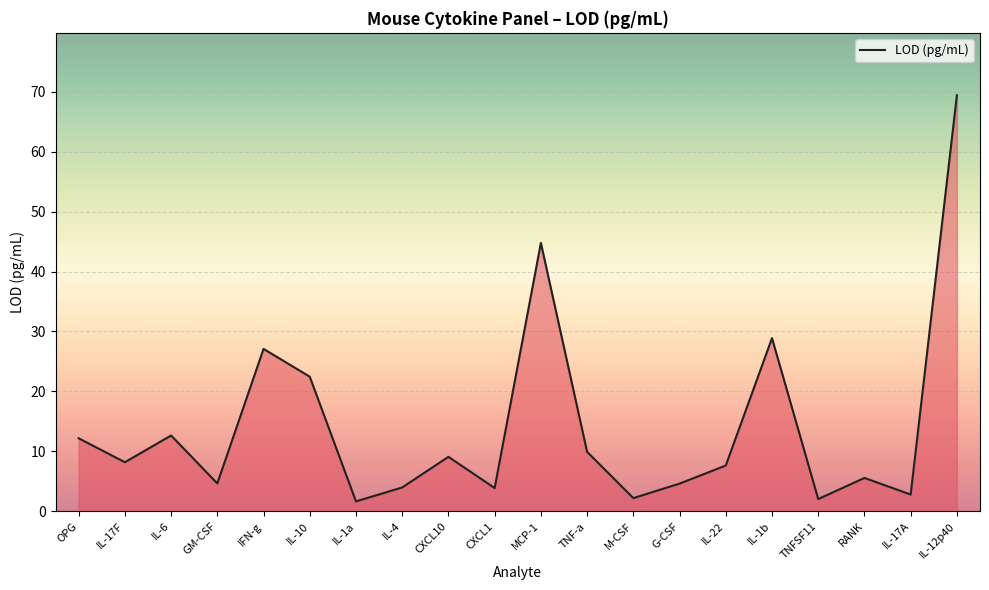

What position from the left is IL-17A?

19